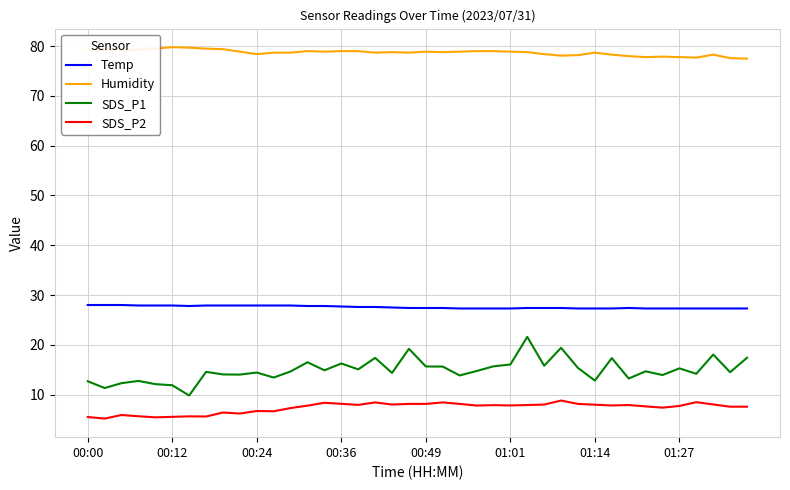

Rank the series by their maximum value, from highest to lowest.

Humidity, Temp, SDS_P1, SDS_P2